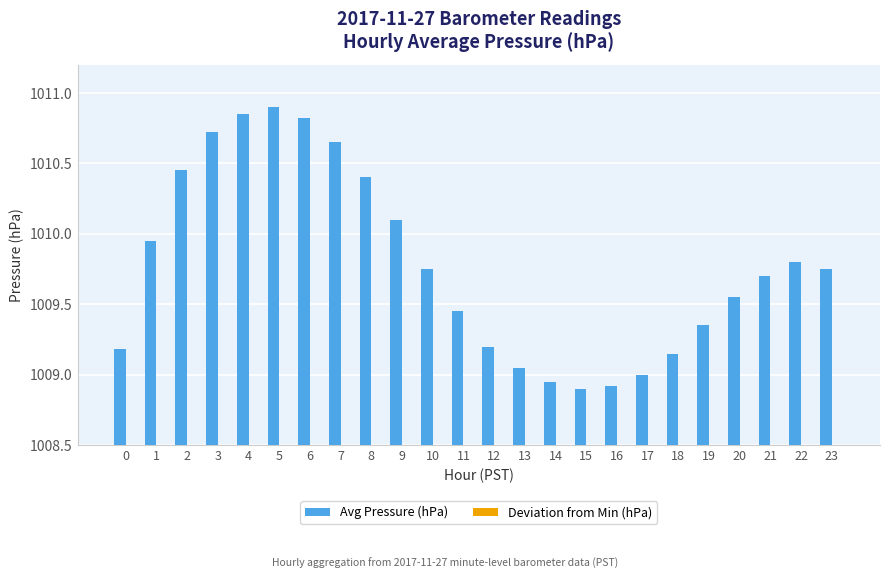

Reading right to left, extract all data points from this chart.

Avg Pressure (hPa): 23=1009.8	22=1009.8	21=1009.7	20=1009.5	19=1009.4	18=1009.1	17=1009.0	16=1008.9	15=1008.9	14=1009.0	13=1009.0	12=1009.2	11=1009.5	10=1009.8	9=1010.1	8=1010.4	7=1010.6	6=1010.8	5=1010.9	4=1010.9	3=1010.7	2=1010.5	1=1010.0	0=1009.2
Deviation from Min (hPa): 23=0.8	22=0.9	21=0.8	20=0.7	19=0.5	18=0.2	17=0.1	16=0.0	15=0.0	14=0.1	13=0.1	12=0.3	11=0.6	10=0.8	9=1.2	8=1.5	7=1.8	6=1.9	5=2.0	4=1.9	3=1.8	2=1.6	1=1.1	0=0.3